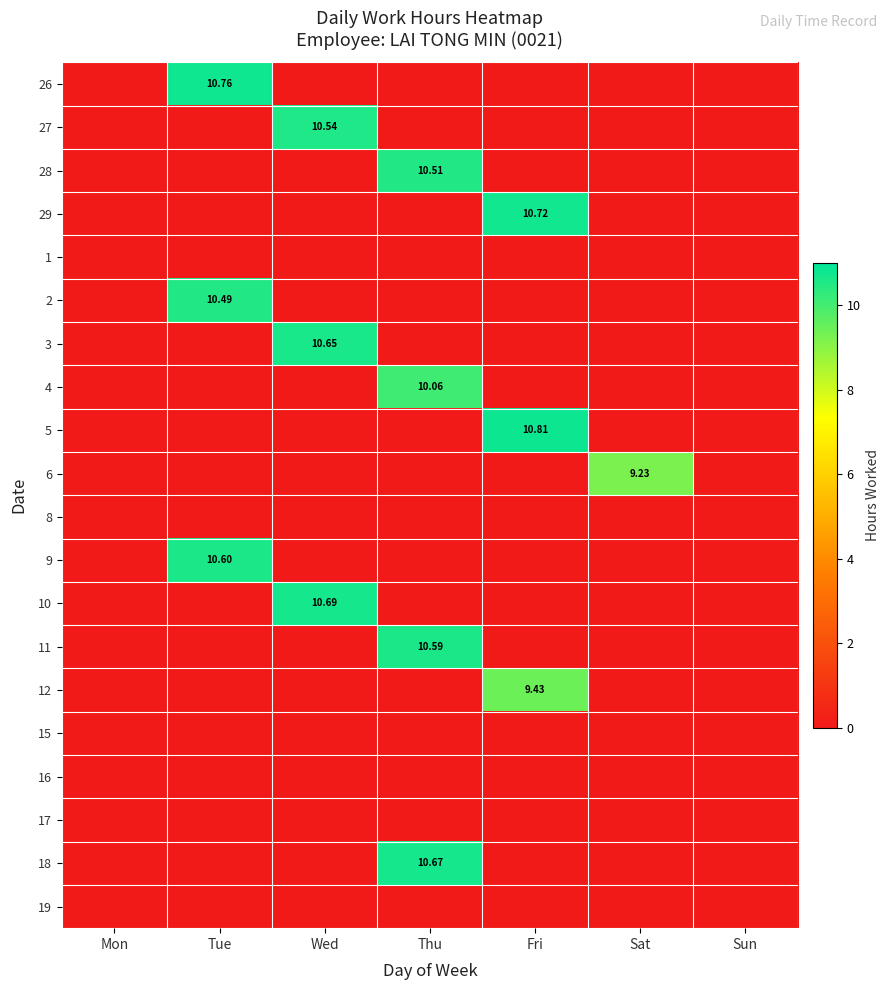

Is the value of 27 at Wed greater than the value of 6 at Sat?

Yes